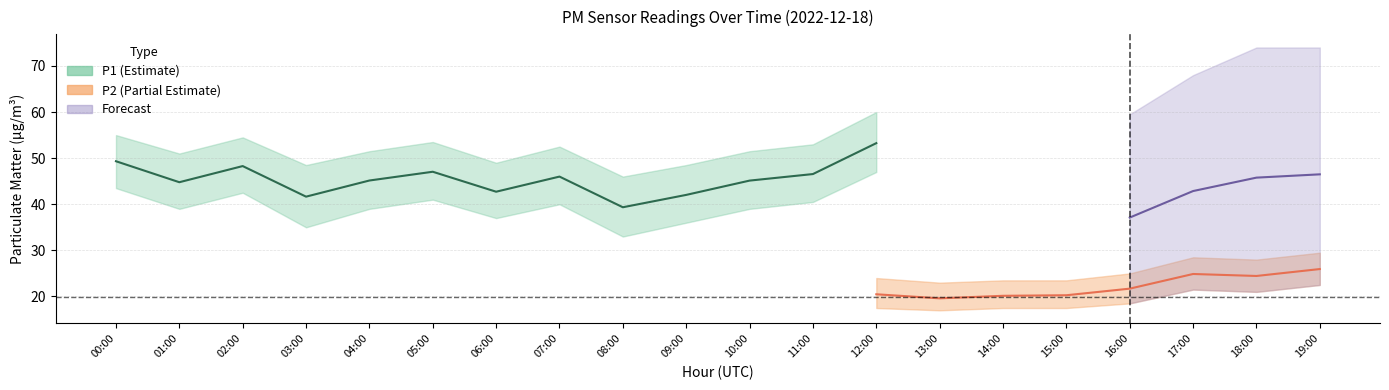

Between 06:00 and 15:00, which series saw the biggest shift?

P1